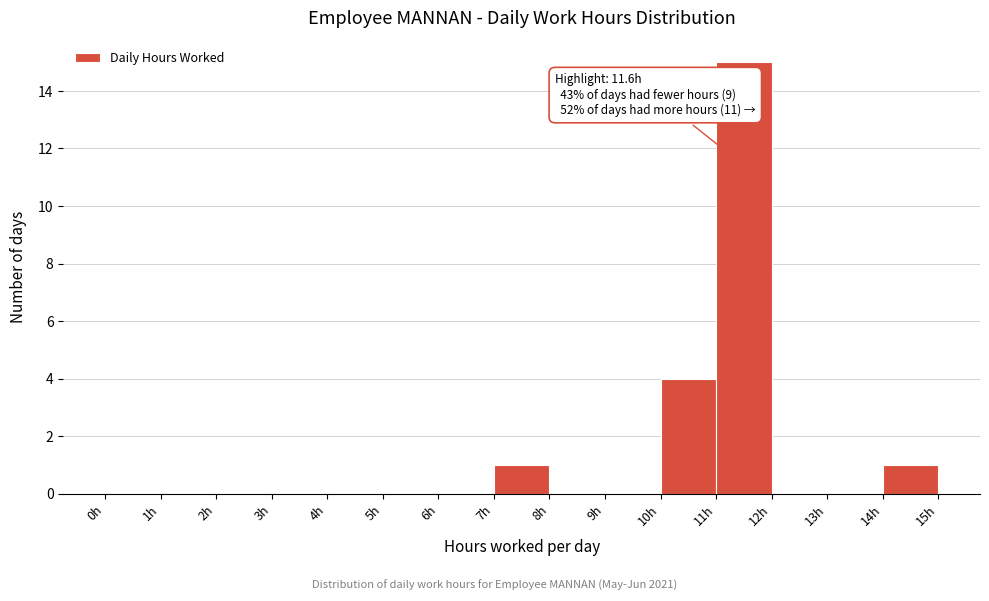

Over which range of the x-axis is the bar tallest?

11 to 12